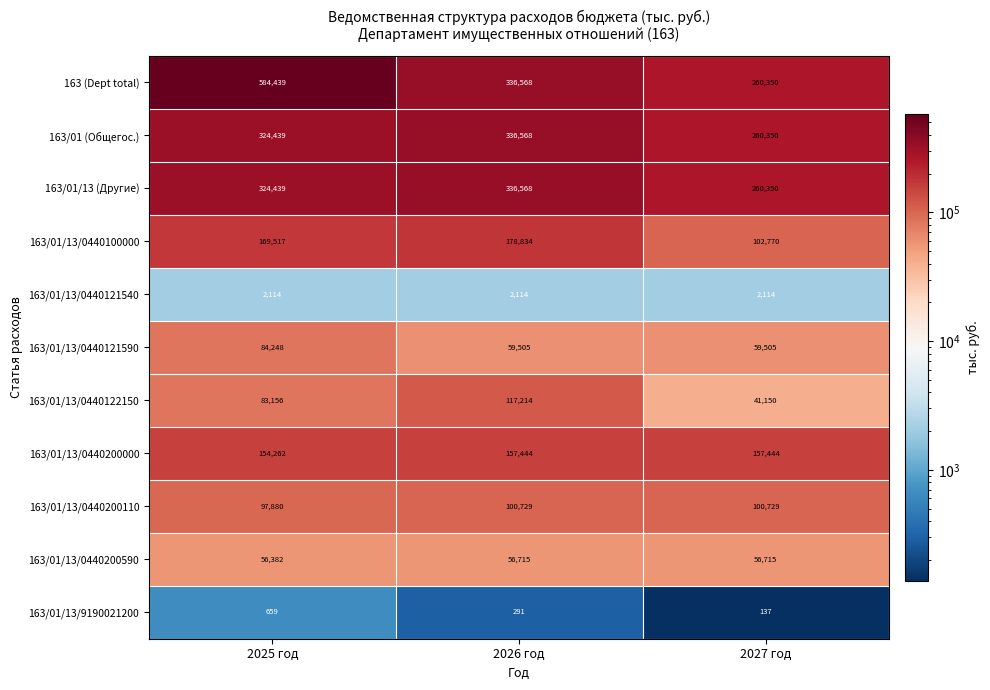

What is the average value of the 163/01/13/0440122150 series?

80507